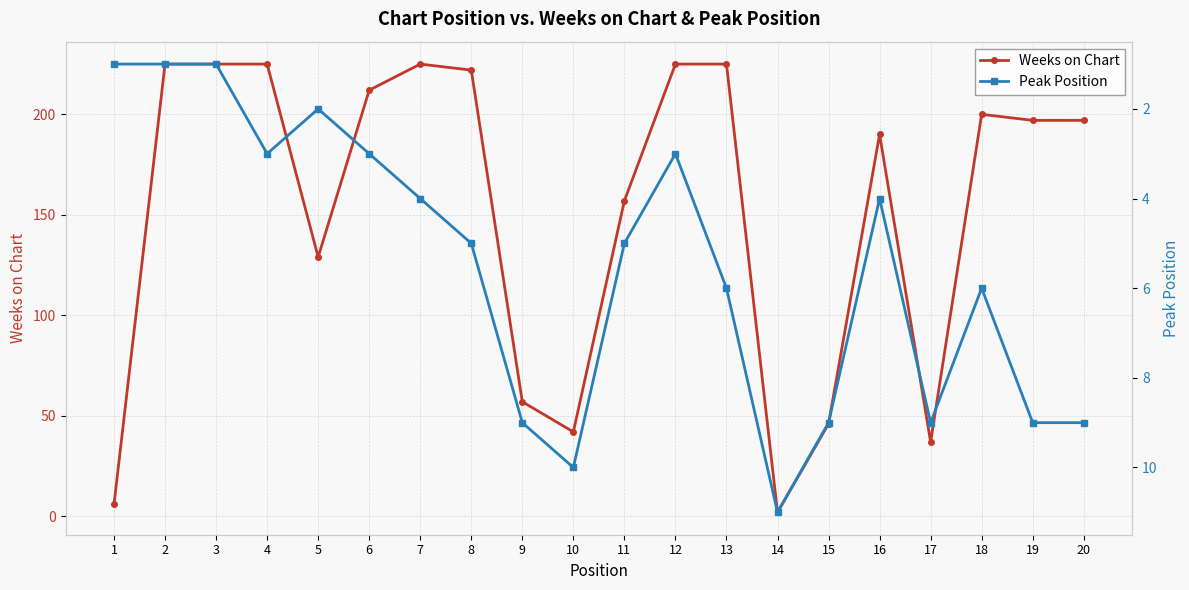

Is the value of Weeks on Chart at 5 greater than the value of Peak Position at 3?

Yes